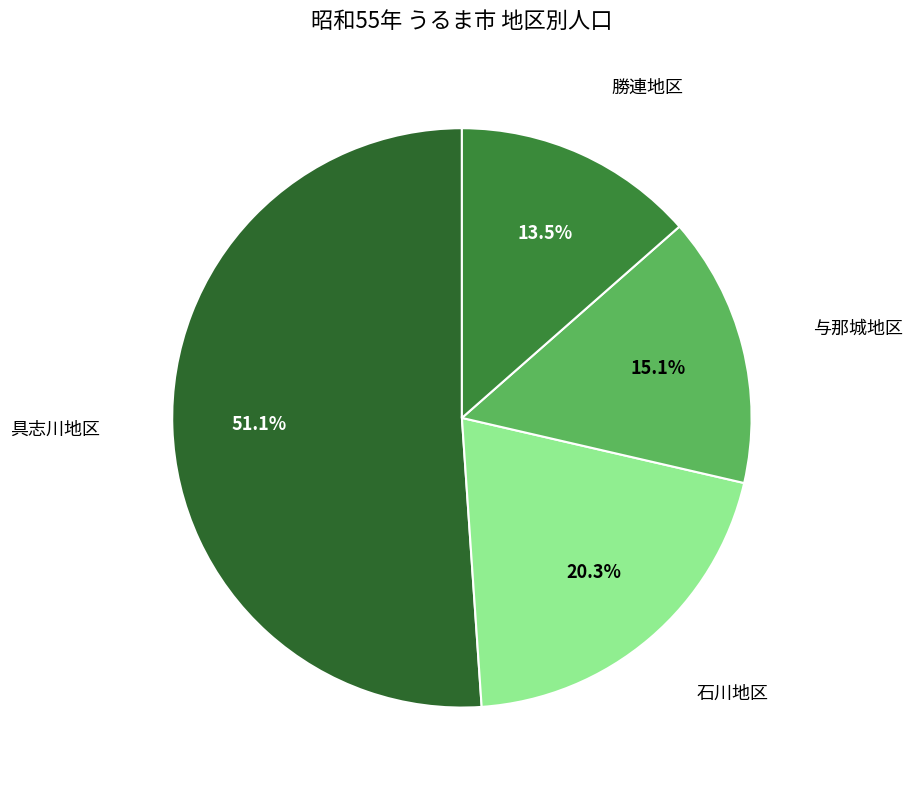

Does 与那城地区 account for over 50% of the chart?

No